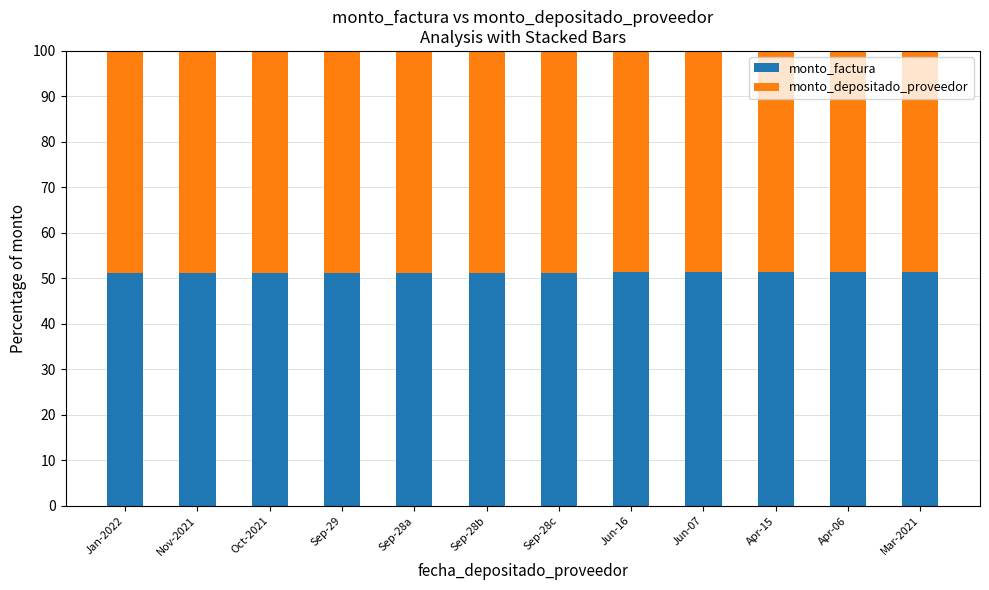

Is it true that monto_factura equals 85.7 at Nov-2021?

False